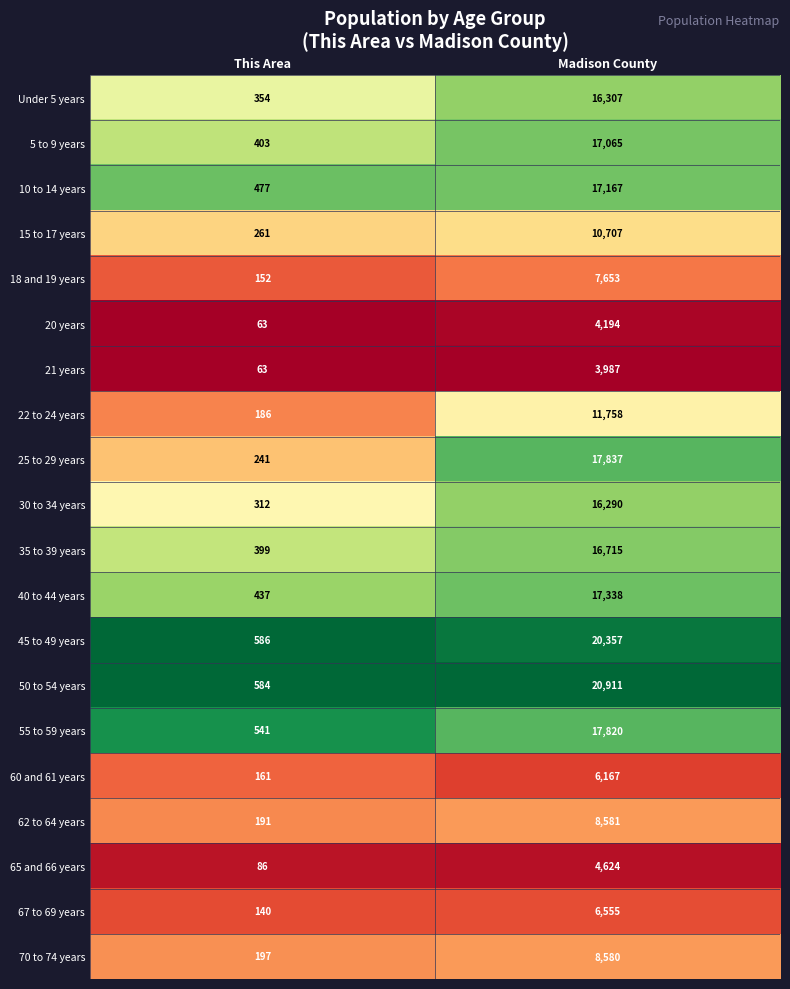

At which category is the sum across all series the highest?

Madison County